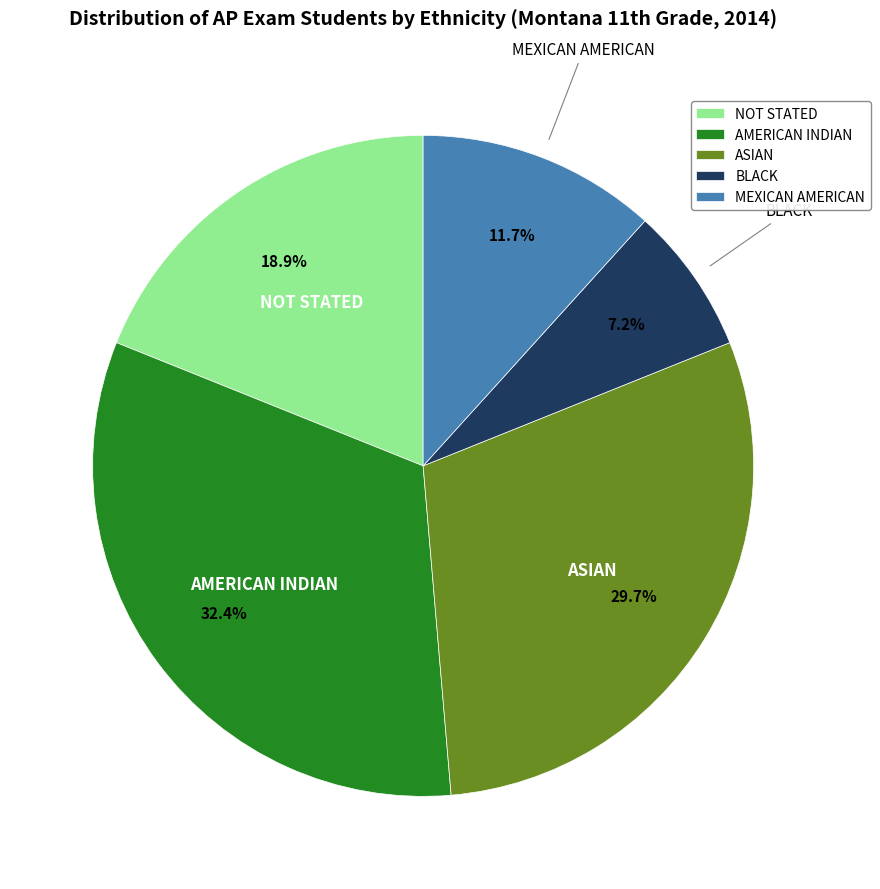

True or false: AMERICAN INDIAN accounts for 32% of the total.

True